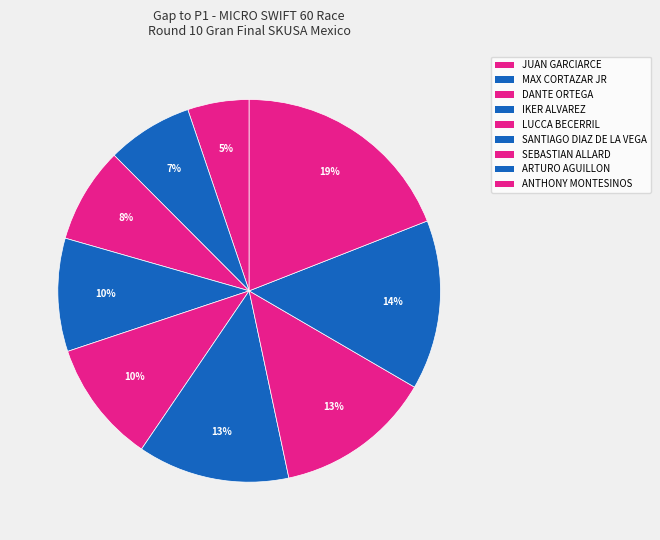

Is there any slice that represents more than half of the pie?

No